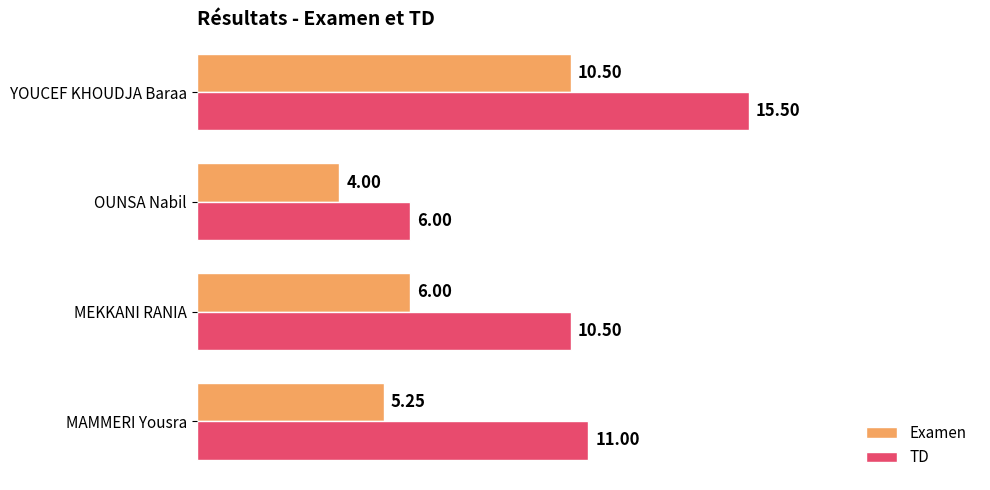

What is the difference between the maximum and minimum values in the TD series?

9.5